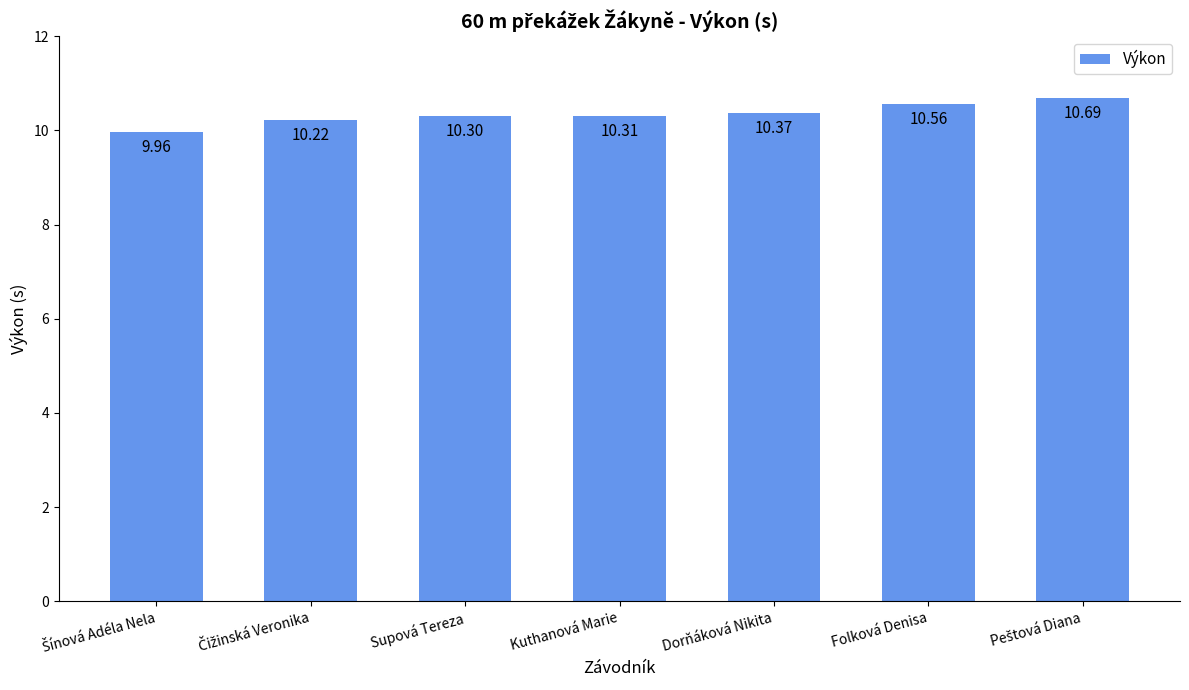

What is the sum of the values at Dorňáková Nikita and Kuthanová Marie?

20.7